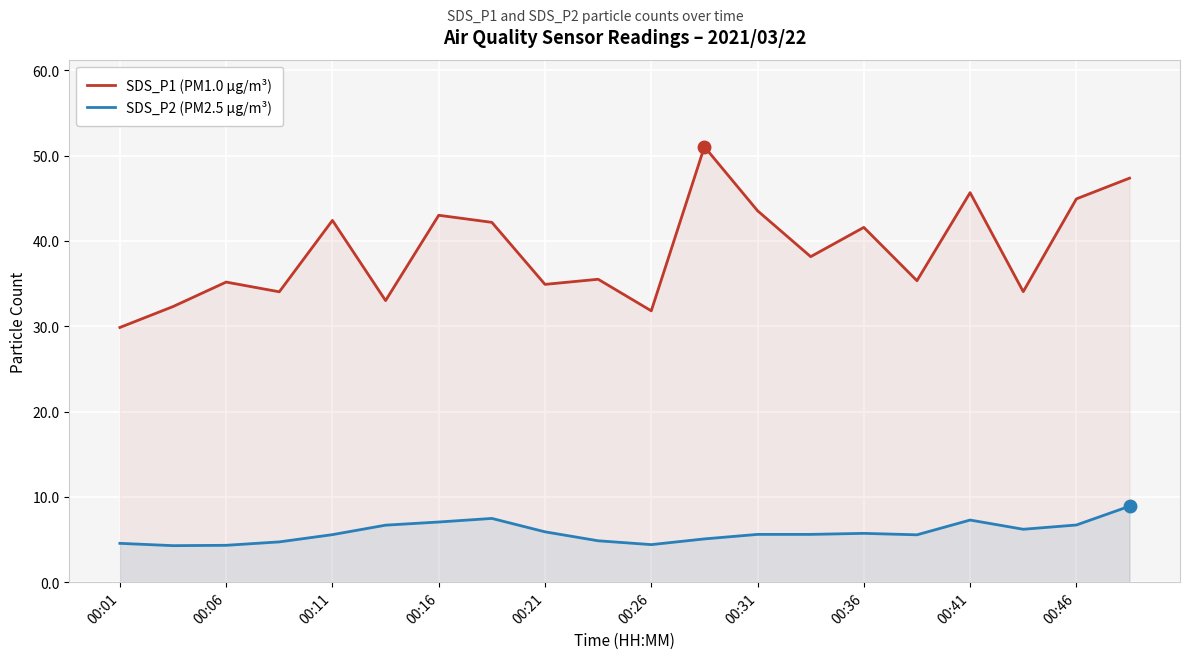

Rank the series by their average value, from highest to lowest.

SDS_P1 (PM1.0 µg/m³), SDS_P2 (PM2.5 µg/m³)